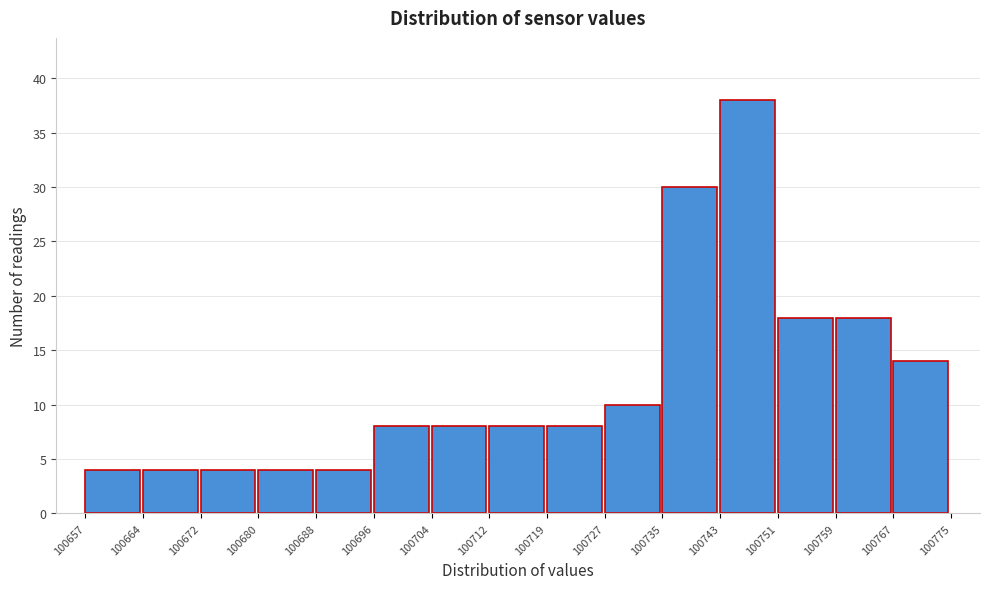

Reading left to right, transcribe this chart: for each bar, give the range it covers on the x-axis and its height. The values are not printed on the chart, so give them approximately, as read against the axis.

100657 to 100664: 4
100664 to 100672: 4
100672 to 100680: 4
100680 to 100688: 4
100688 to 100696: 4
100696 to 100704: 8
100704 to 100712: 8
100712 to 100719: 8
100719 to 100727: 8
100727 to 100735: 10
100735 to 100743: 30
100743 to 100751: 38
100751 to 100759: 18
100759 to 100767: 18
100767 to 100775: 14